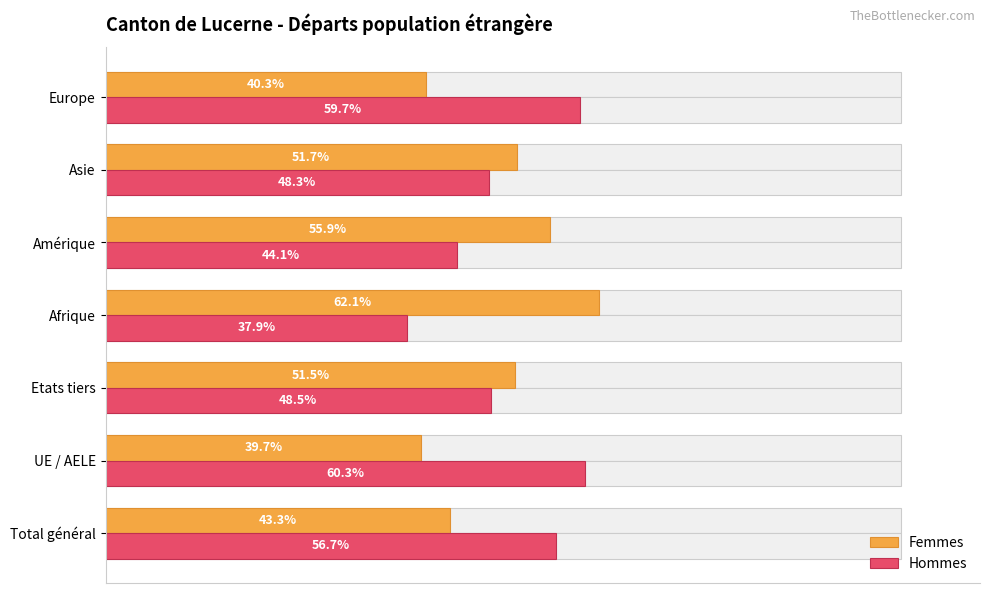

What is the highest value of the Hommes series?

60.3